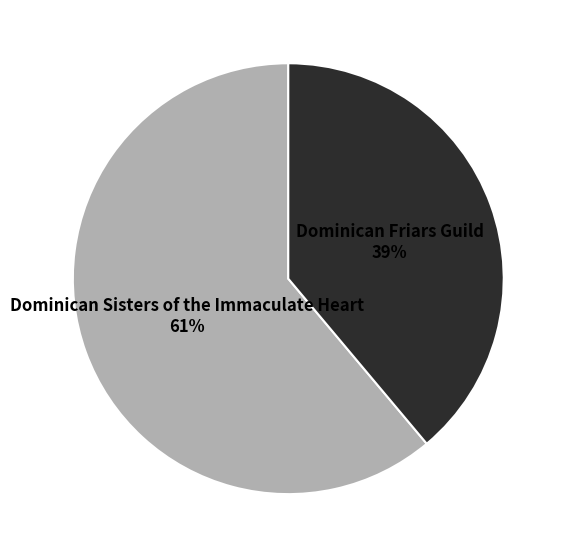

To the nearest percent, what is the average slice percentage?

50%